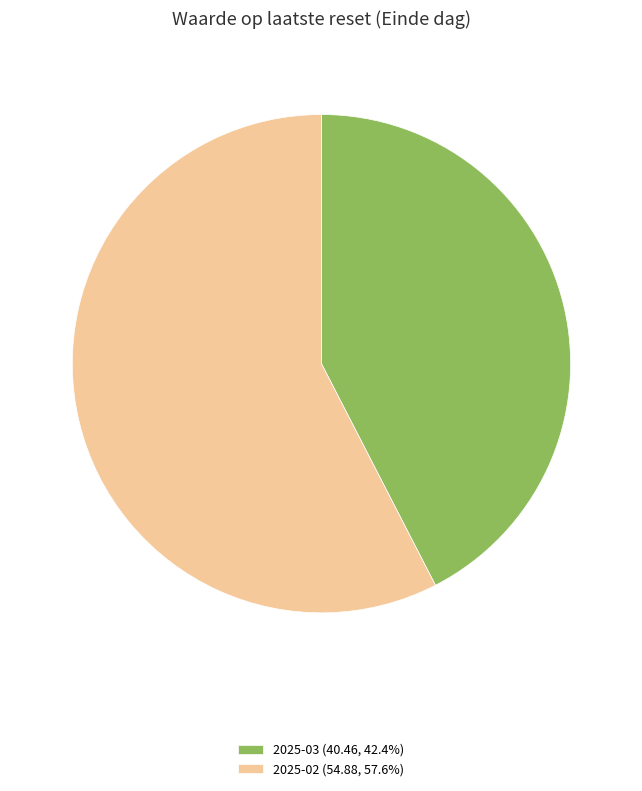

Do 2025-03 (40.46, 42.4%) and 2025-02 (54.88, 57.6%) together represent more than half of the pie?

Yes